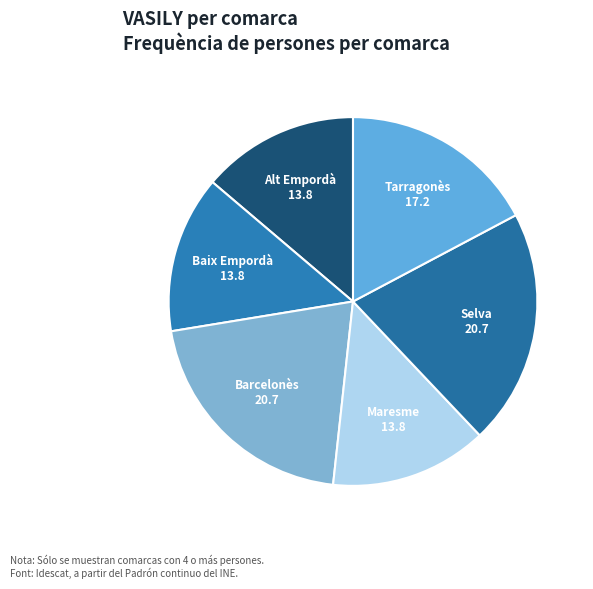

Between Barcelonès and Maresme, which is larger?

Barcelonès